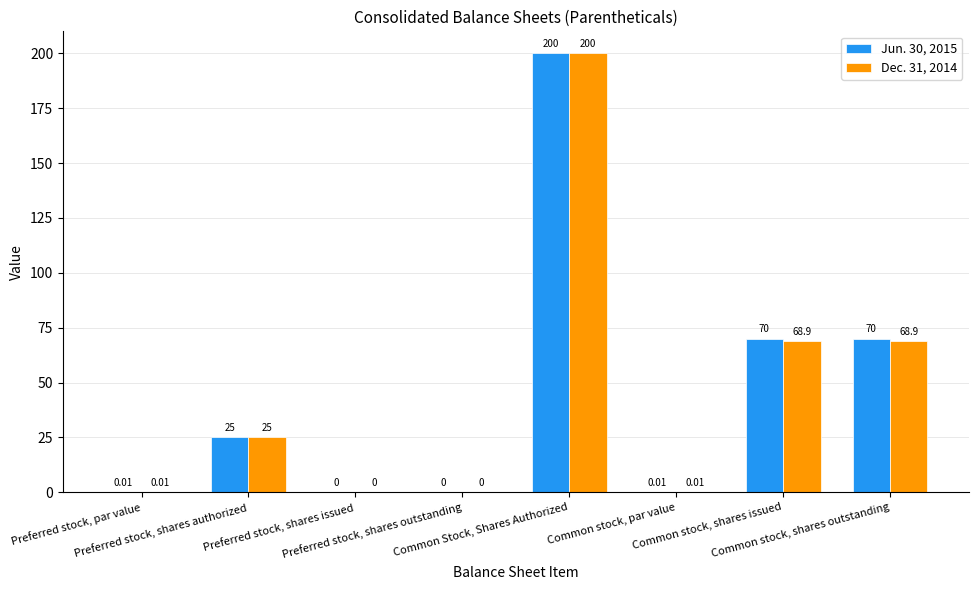

Is the value of Dec. 31, 2014 at Common stock, shares issued greater than the value of Jun. 30, 2015 at Common stock, shares outstanding?

No